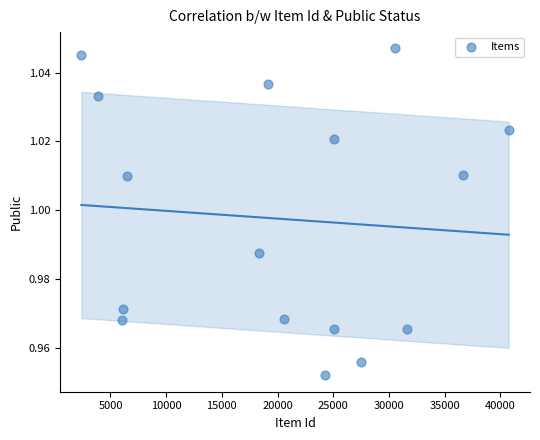

What is the range of X values (max minus min)?

38366.0